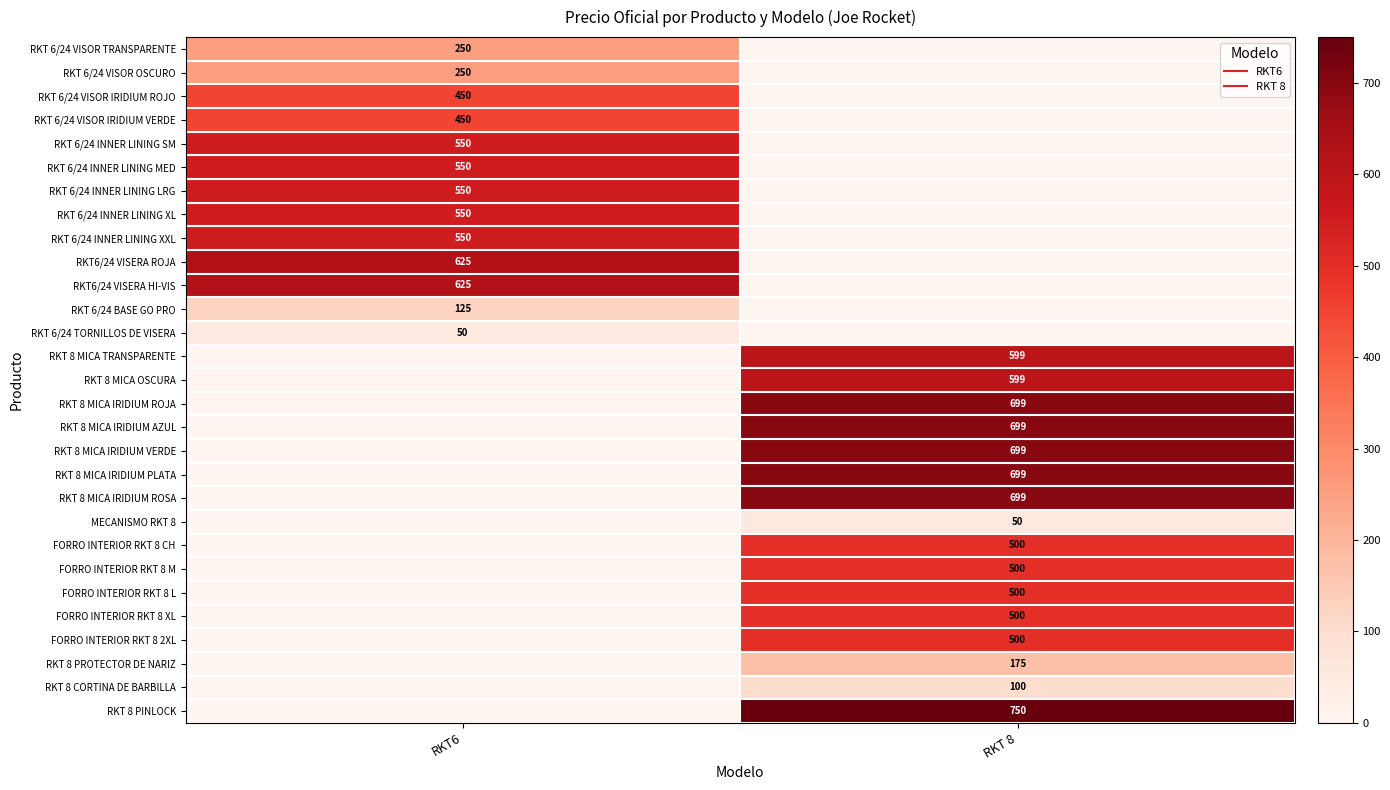

What is the sum of the RKT 8 MICA IRIDIUM PLATA values at RKT 8 and RKT6?

699